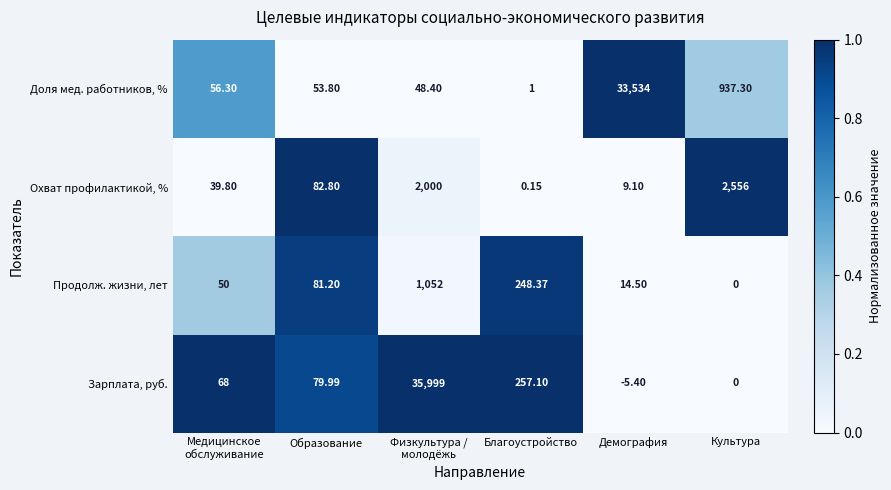

Which category has the lowest value in the Продолж. жизни, лет series?

Культура